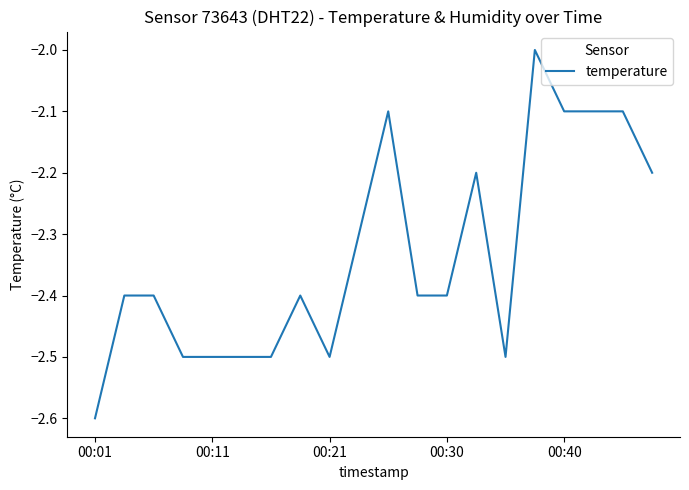

What is the smallest value displayed?

-2.6